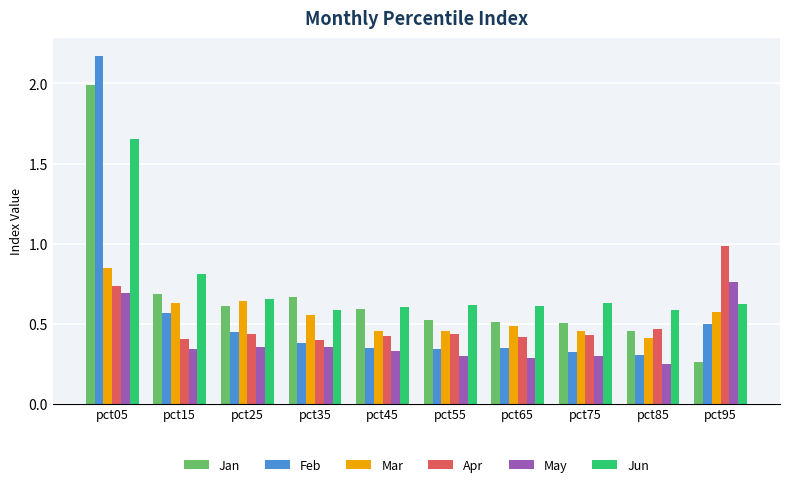

How many data points does each series have?

10